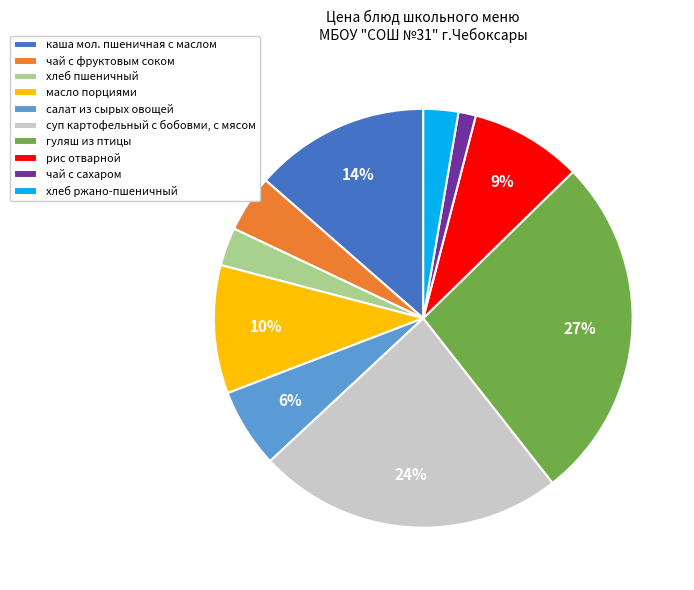

True or false: чай с сахаром accounts for 10% of the total.

False